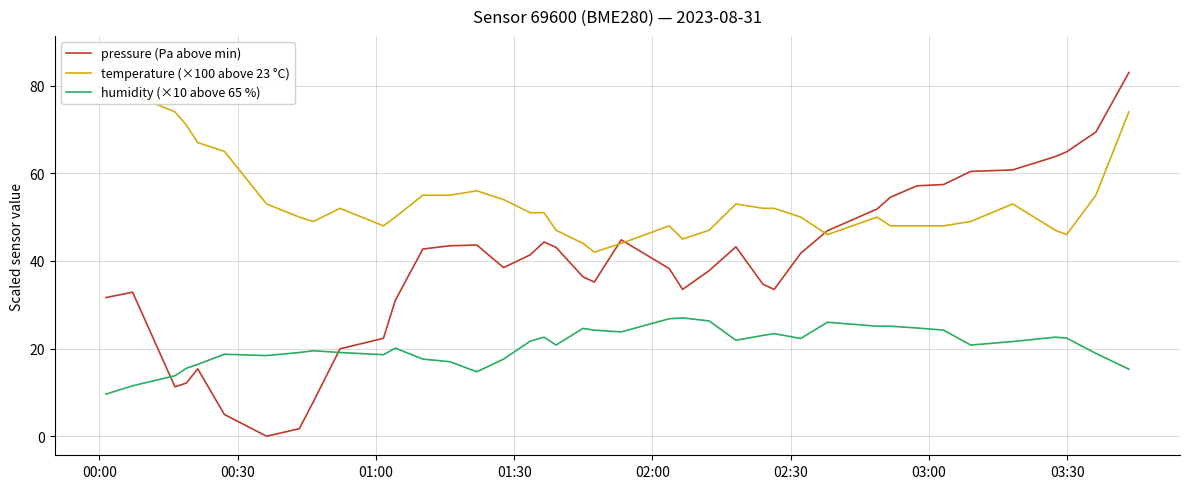

What is the average value of the humidity (×10 above 65 %) series?

20.6